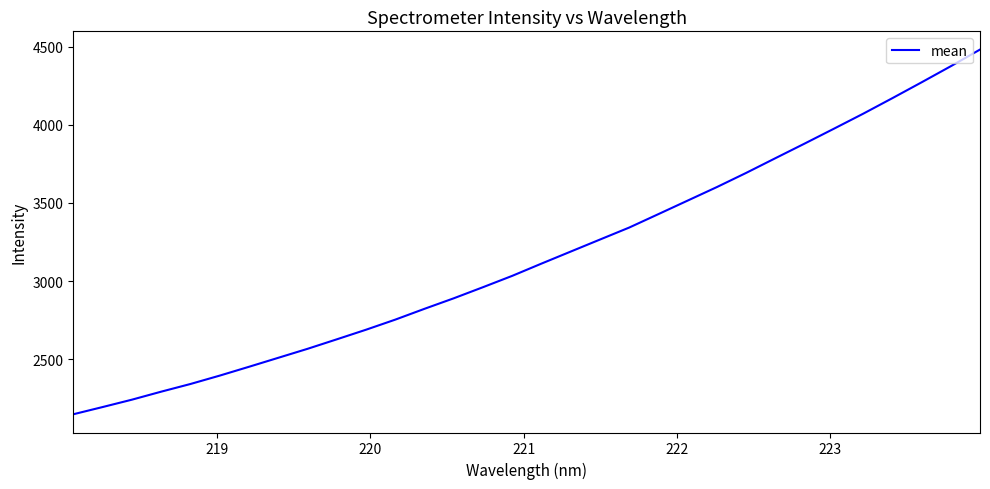

What is the difference between the maximum and minimum values?

2334.0